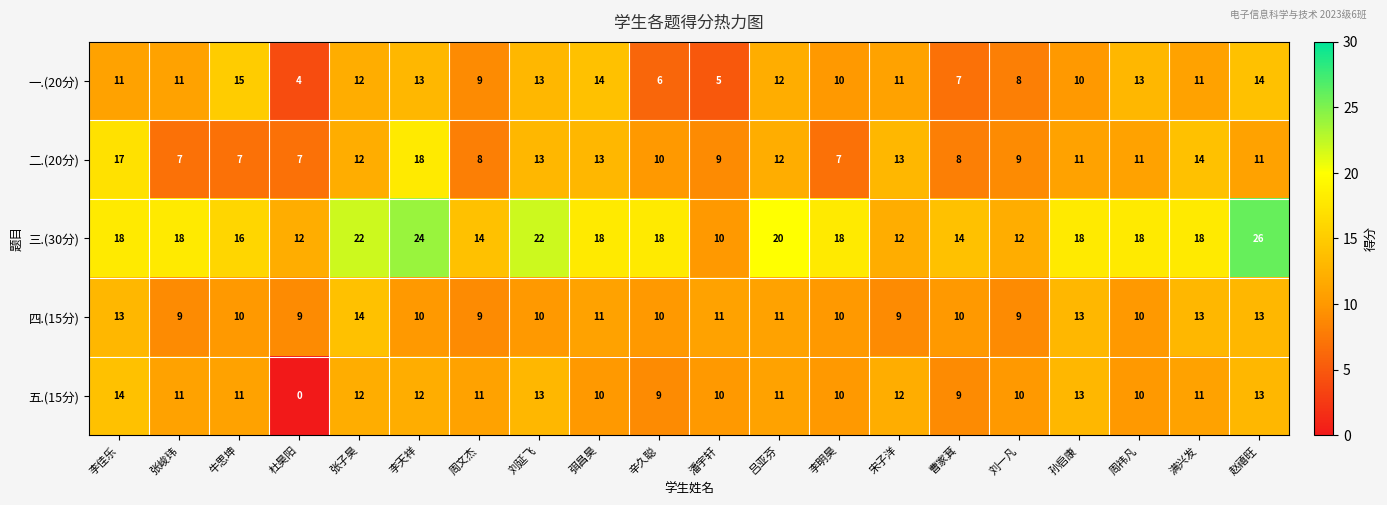

What is the average value of the 三.(30分) series?

17